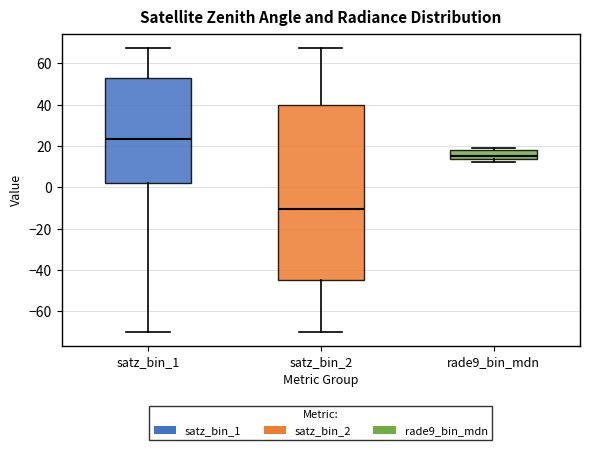

Reading left to right, read every box against the y-axis: the position of its median line, the range the box covers, and the ends of its whiskers. The values are not printed on the chart, so give them approximately, as read against the axis.

satz_bin_1: median 24, box 2 to 52, whiskers -70 to 68
satz_bin_2: median -10, box -44 to 40, whiskers -70 to 68
rade9_bin_mdn: median 16, box 14 to 18, whiskers 12 to 20